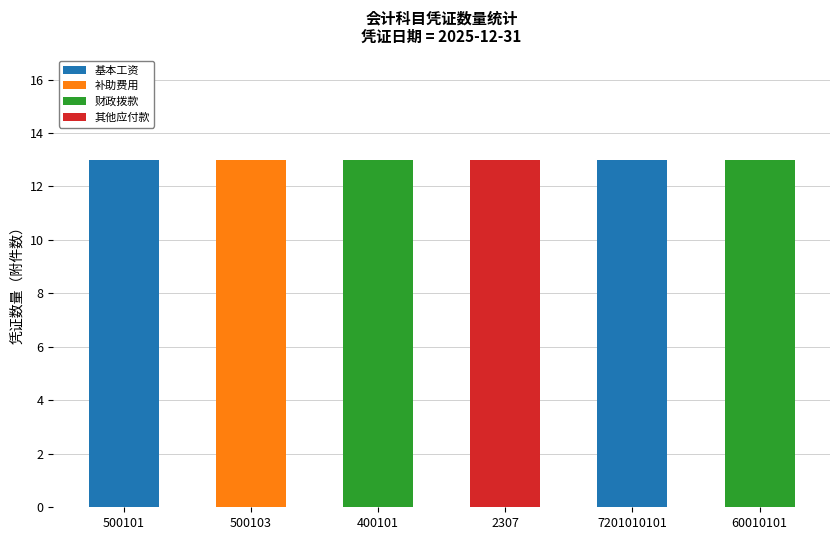

What is the total value across all series at 400101?

13